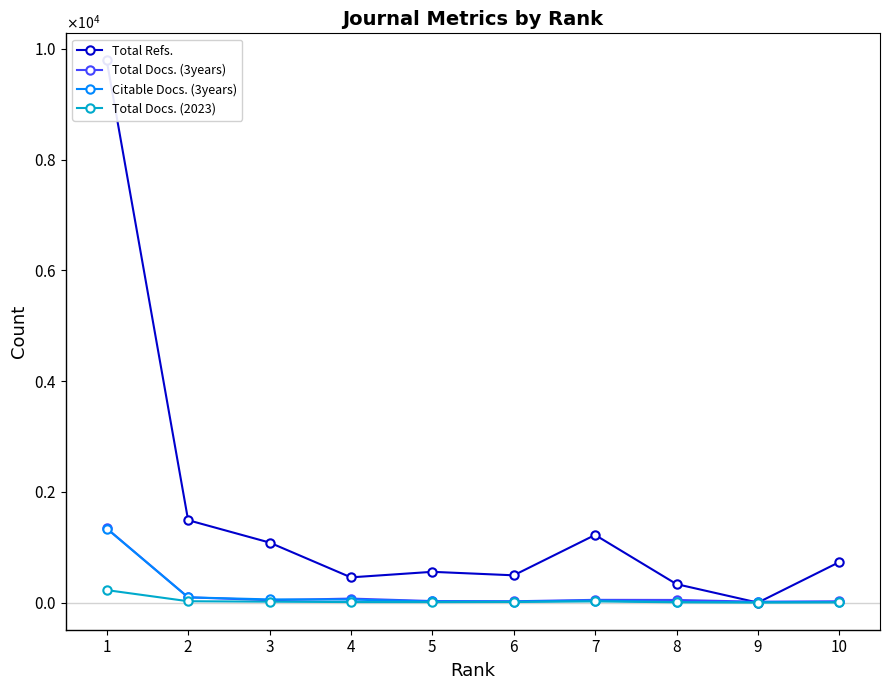

Between 5 and 7, which series saw the biggest shift?

Total Refs.